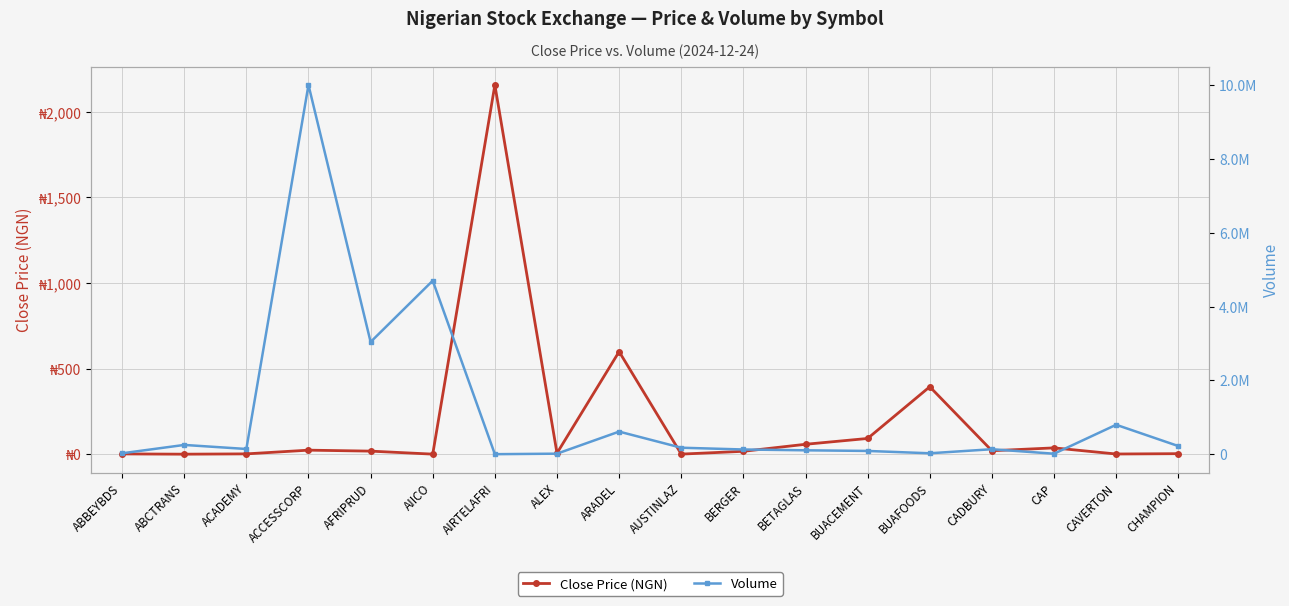

Which has a higher value, BERGER or BUACEMENT?

BUACEMENT